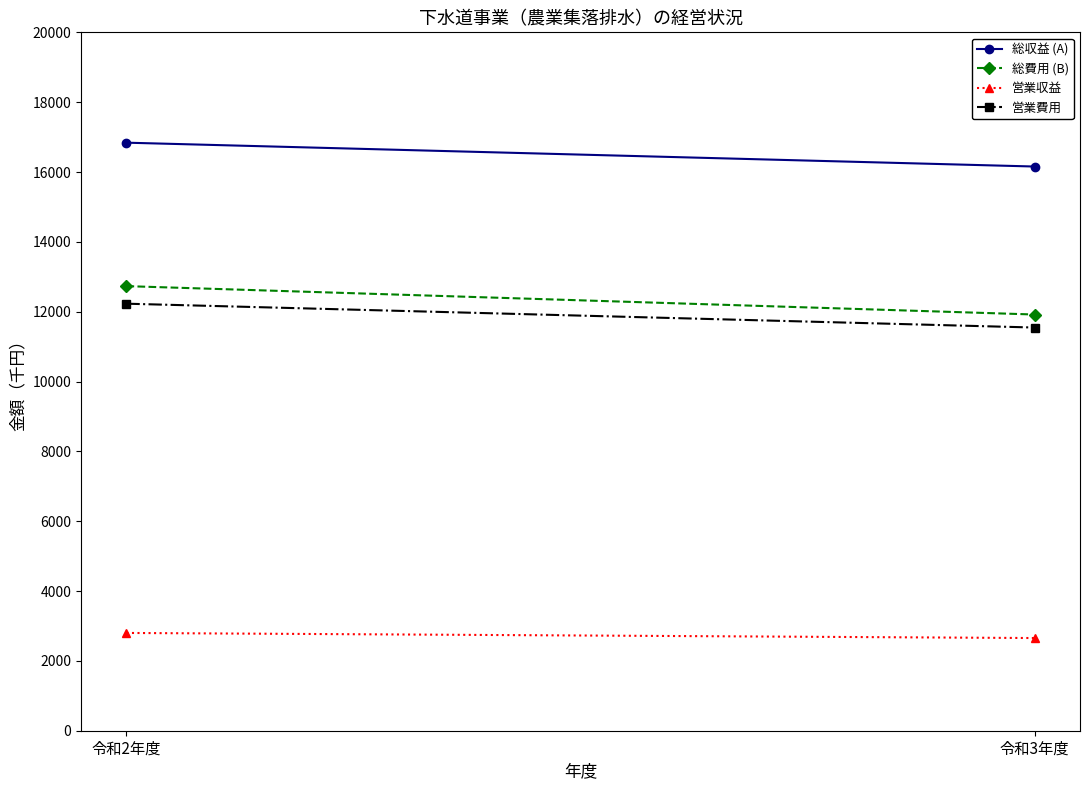

The value of 総収益 (A) at 令和2年度 is 16840. True or false?

True